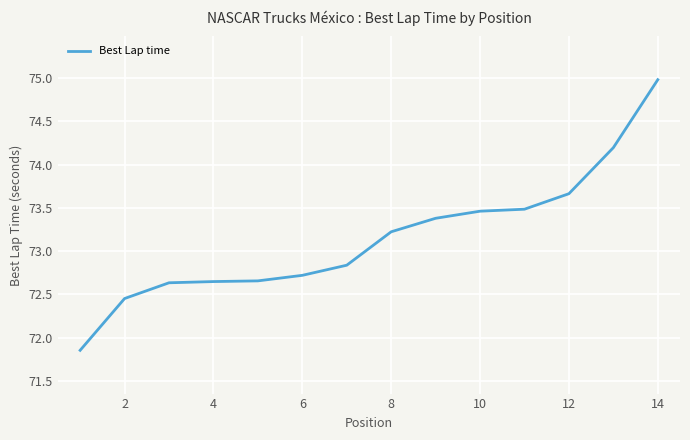

What is the greatest value displayed?

75.0